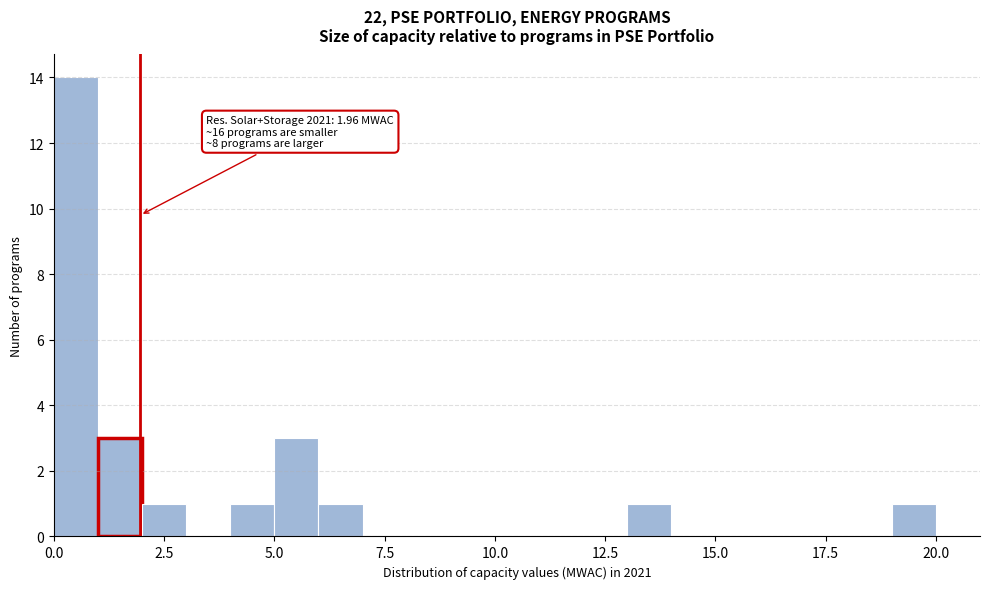

Read against the x-axis, roughly where is the centre of the tallest bar?

0.5